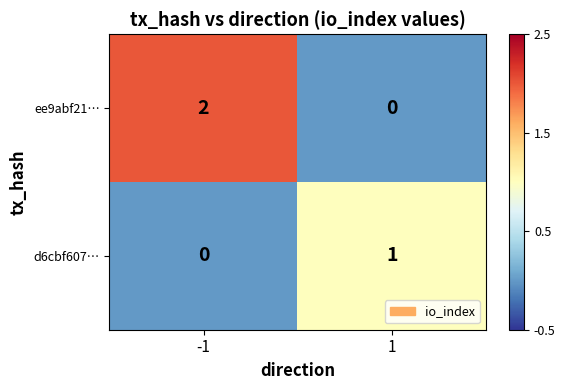

Which series changed the most between -1 and 1?

ee9abf21…